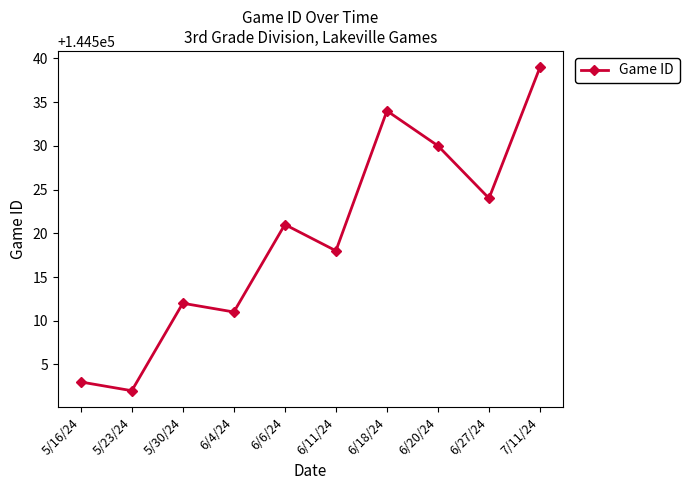

Does the chart have visible grid lines?

No